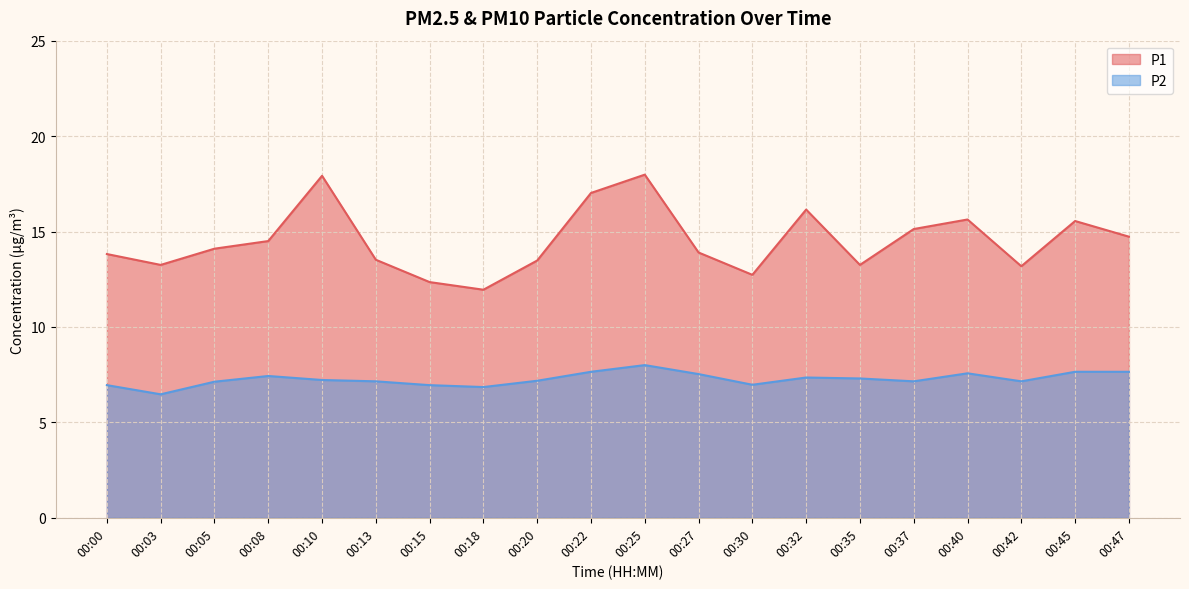

True or false: P2 has a value of 7.2 at 00:42.

True